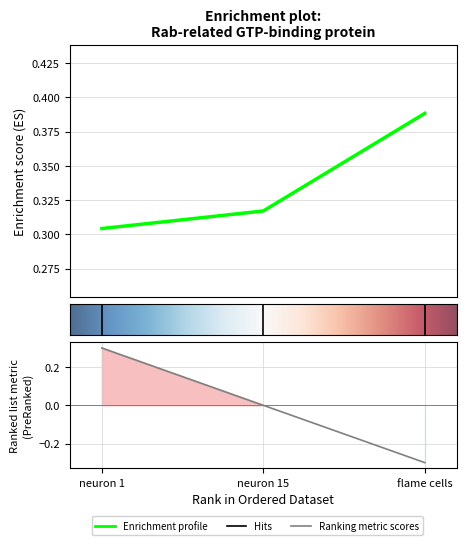

List the labels in order of value, smallest first.

neuron 1, neuron 15, flame cells